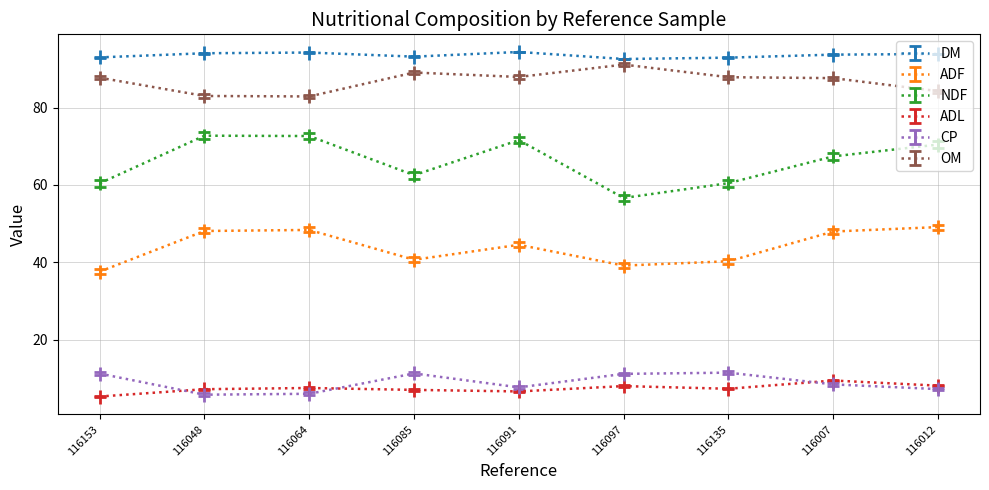

What value does the OM series have at 116064?

82.9